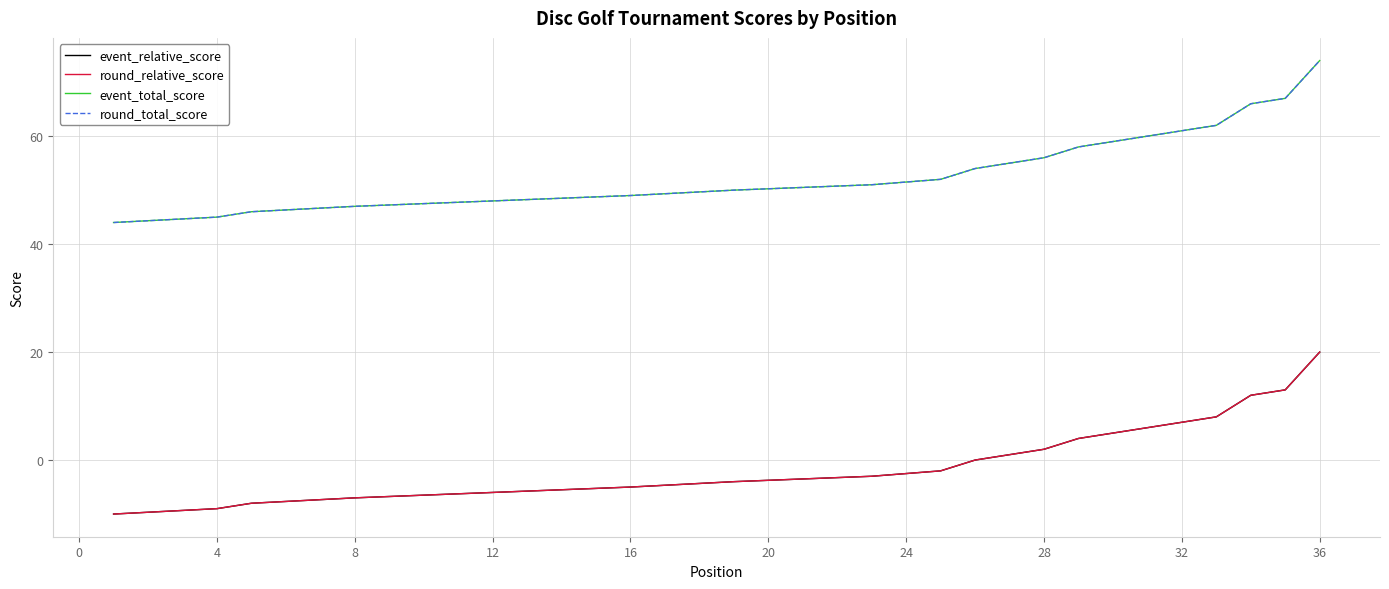

Count the number of data series in this chart.

4